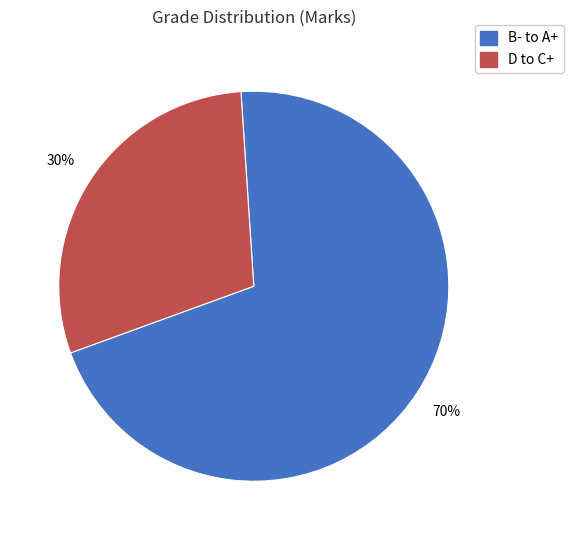

Rank the categories by value from lowest to highest.

D to C+, B- to A+